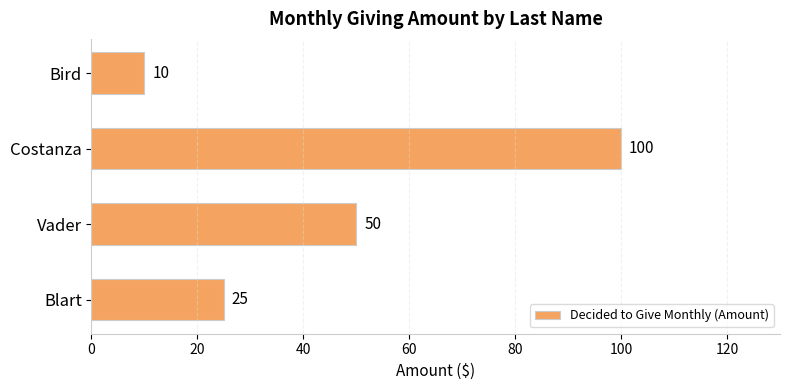

How many distinct data groups are displayed?

1